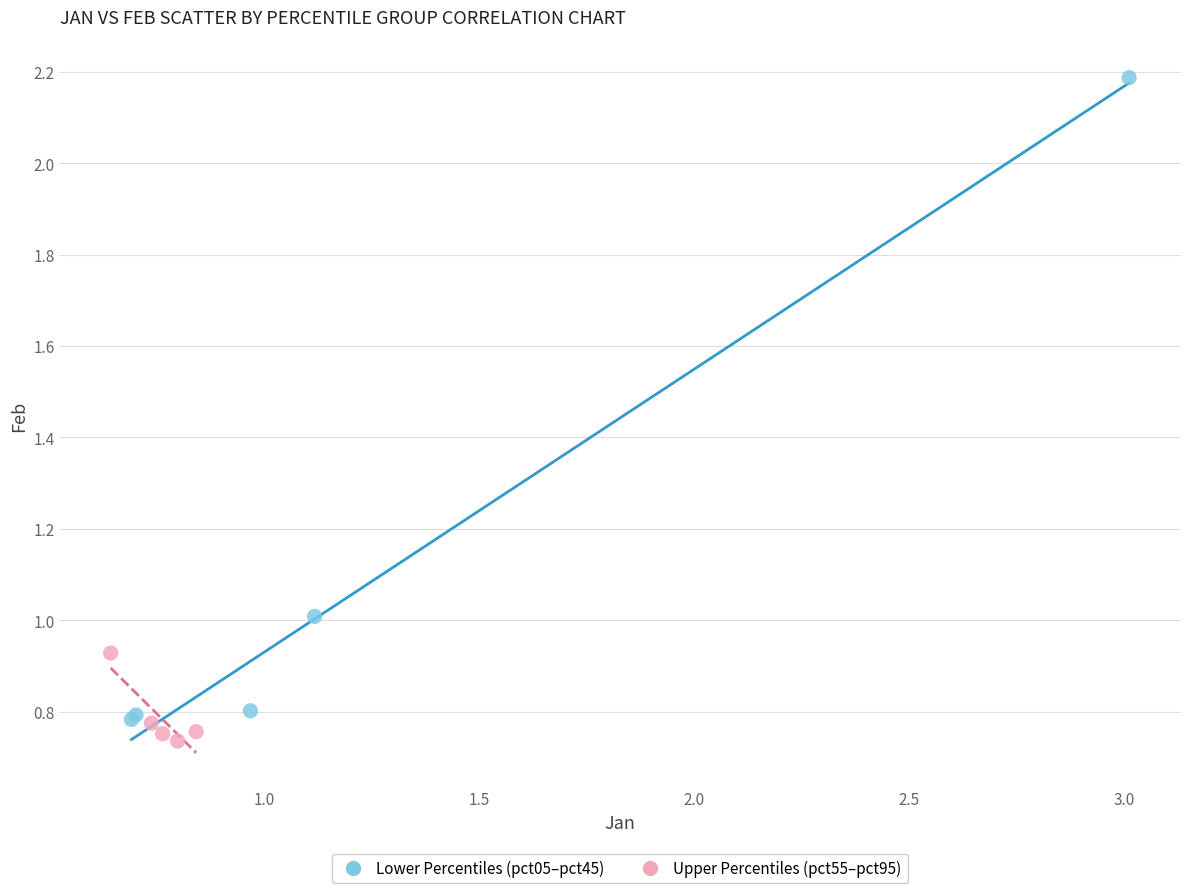

Which series contains the highest Y value?

Lower Percentiles (pct05–pct45)